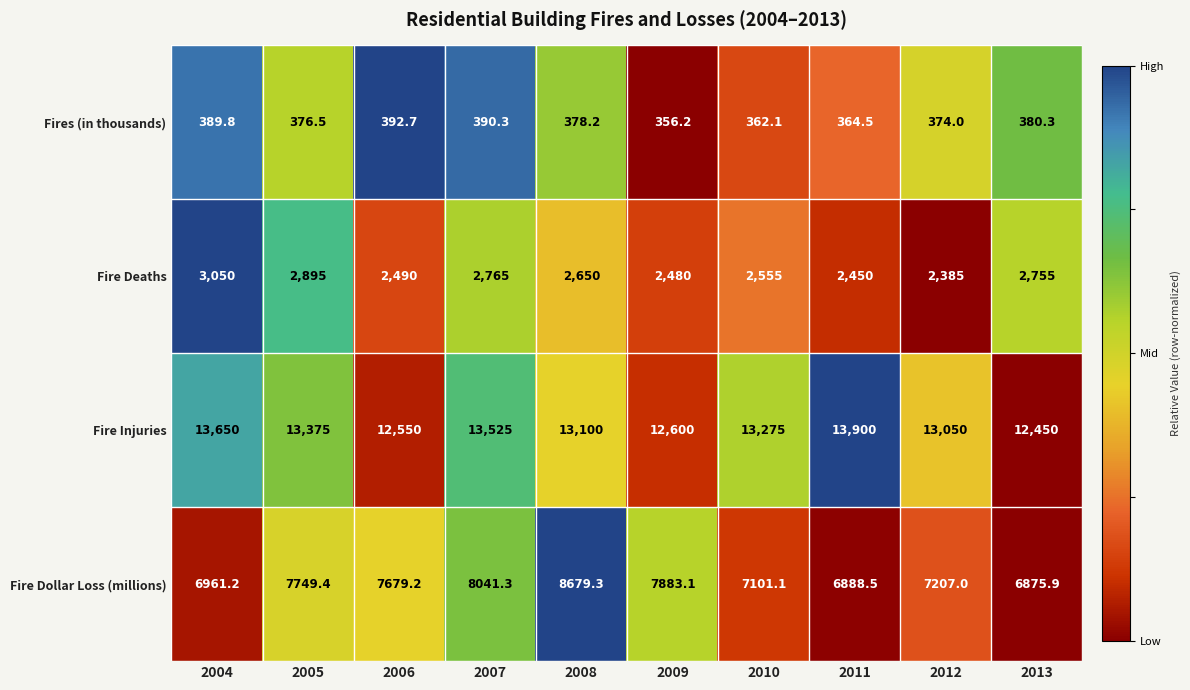

Which series has the largest range (max minus min)?

Fire Dollar Loss (millions)